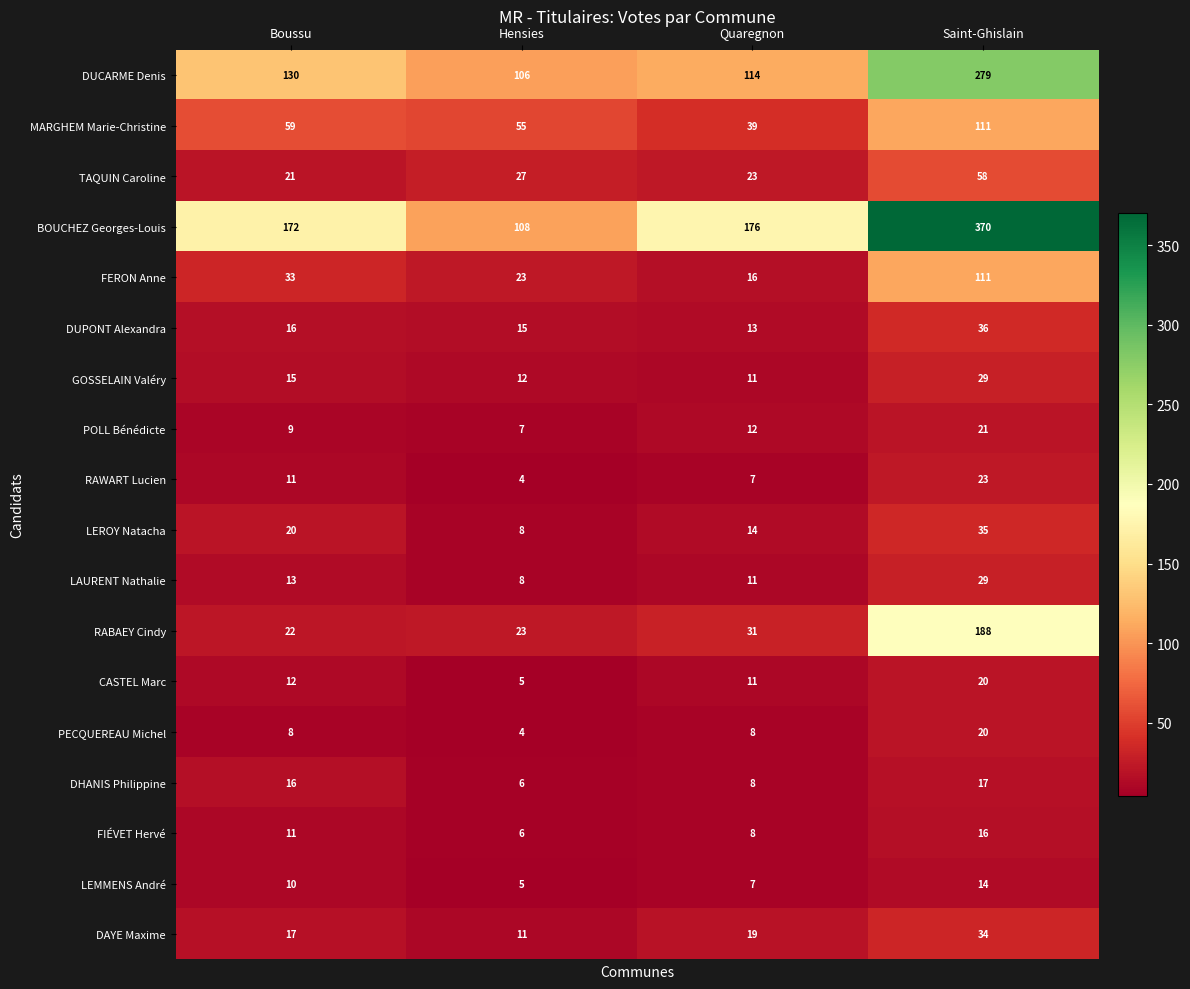

What is the difference between the maximum and minimum values in the CASTEL Marc series?

15